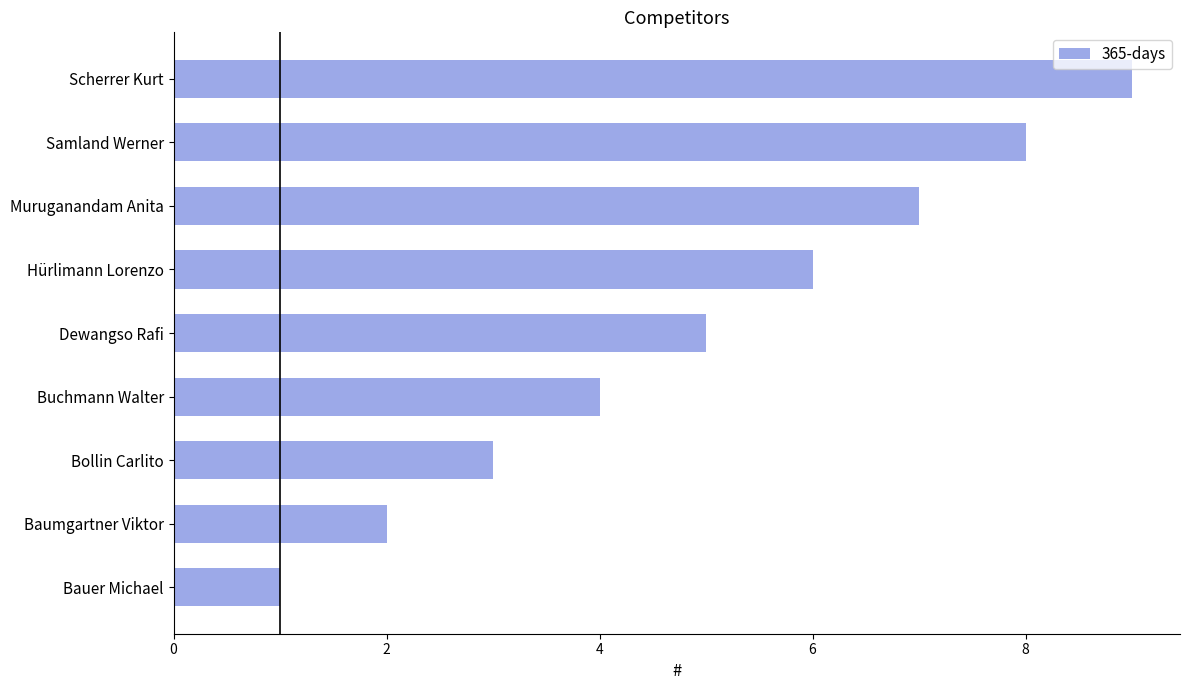

What is the ratio of the value at Scherrer Kurt to the value at Bollin Carlito?

3.0